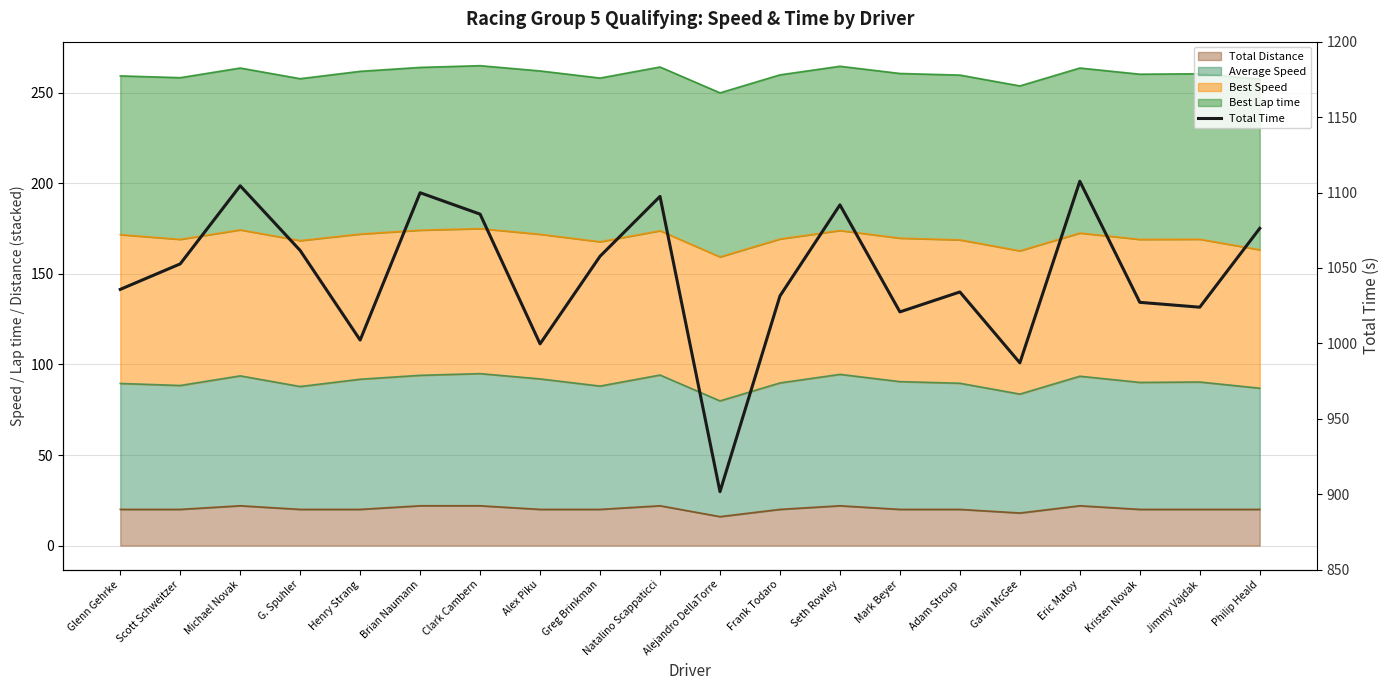

Which has a higher value, Eric Matoy or G. Spuhler?

Eric Matoy